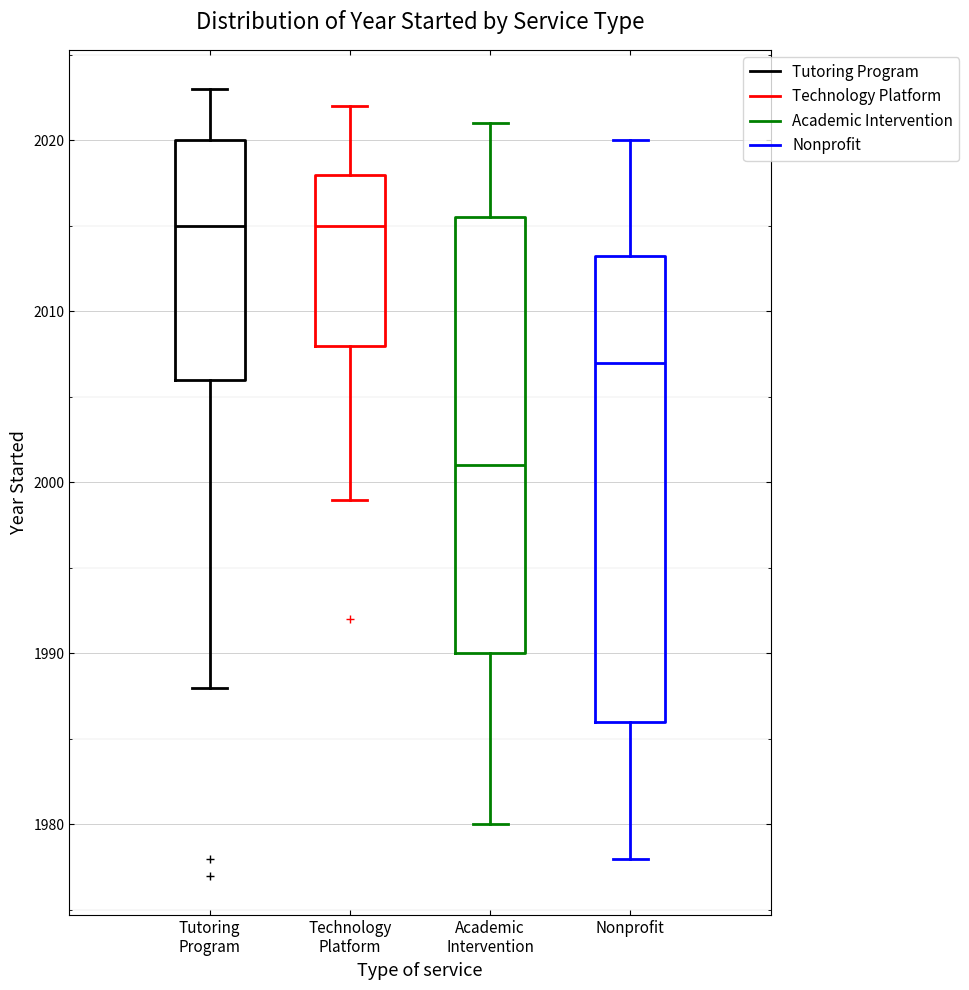

Reading left to right, read every box against the y-axis: the position of its median line, the range the box covers, and the ends of its whiskers. The values are not printed on the chart, so give them approximately, as read against the axis.

Tutoring Program: median 2015, box 2006 to 2020, whiskers 1988 to 2023
Technology Platform: median 2015, box 2008 to 2018, whiskers 1999 to 2022
Academic Intervention: median 2001, box 1990 to 2016, whiskers 1980 to 2021
Nonprofit: median 2007, box 1986 to 2013, whiskers 1978 to 2020